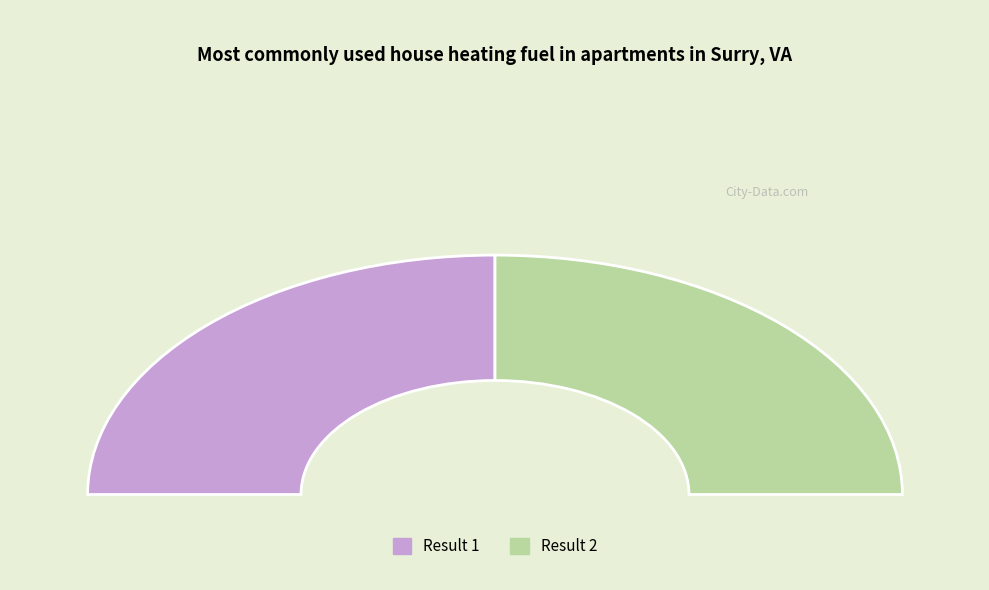

Is there any slice that represents more than half of the pie?

Yes